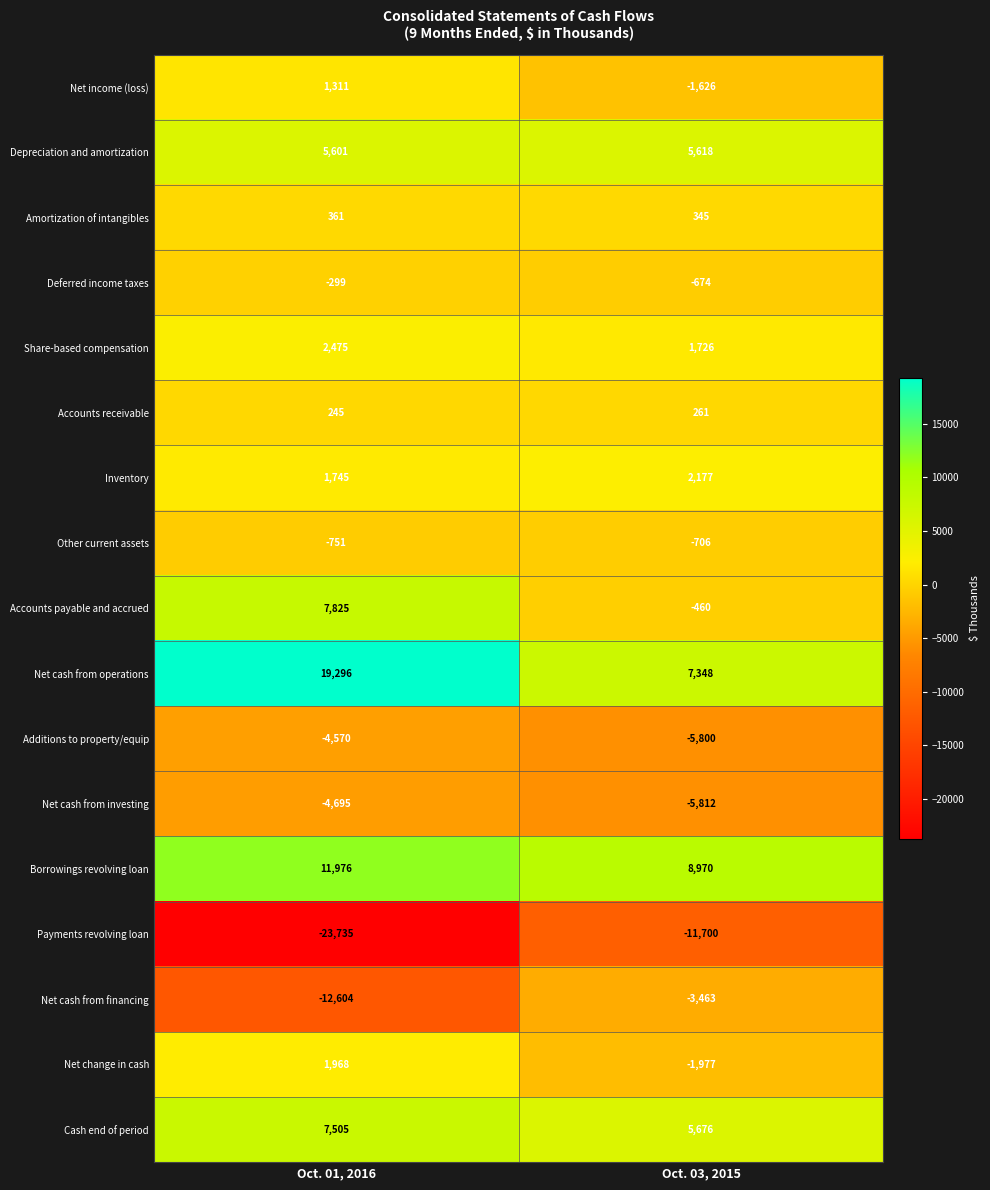

What is the total value across all series at Oct. 01, 2016?

13654